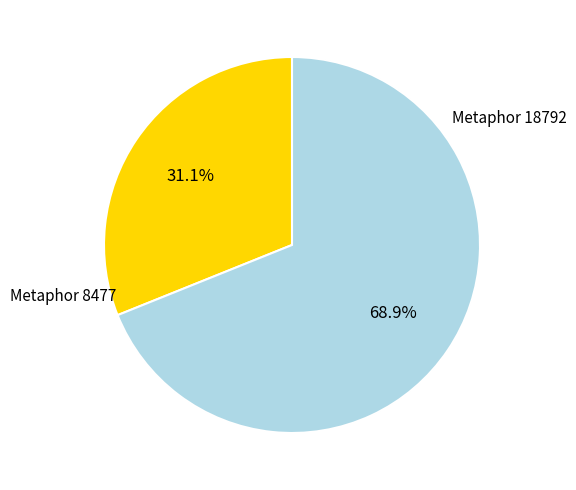

To the nearest percent, what portion does Metaphor 8477 represent?

31%